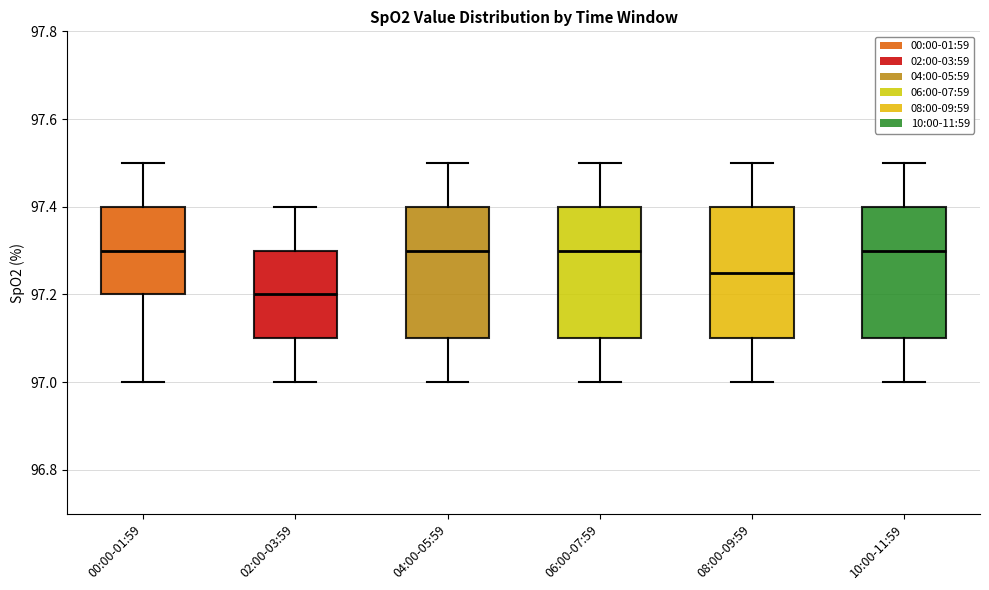

Reading left to right, read every box against the y-axis: the position of its median line, the range the box covers, and the ends of its whiskers. The values are not printed on the chart, so give them approximately, as read against the axis.

00:00-01:59: median 97.30, box 97.20 to 97.40, whiskers 97.00 to 97.50
02:00-03:59: median 97.20, box 97.10 to 97.30, whiskers 97.00 to 97.40
04:00-05:59: median 97.30, box 97.10 to 97.40, whiskers 97.00 to 97.50
06:00-07:59: median 97.30, box 97.10 to 97.40, whiskers 97.00 to 97.50
08:00-09:59: median 97.26, box 97.10 to 97.40, whiskers 97.00 to 97.50
10:00-11:59: median 97.30, box 97.10 to 97.40, whiskers 97.00 to 97.50